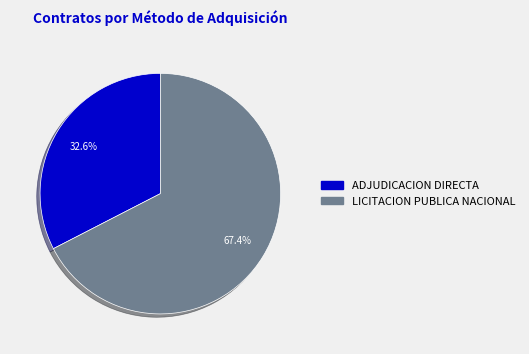

Does any single category account for the majority?

Yes